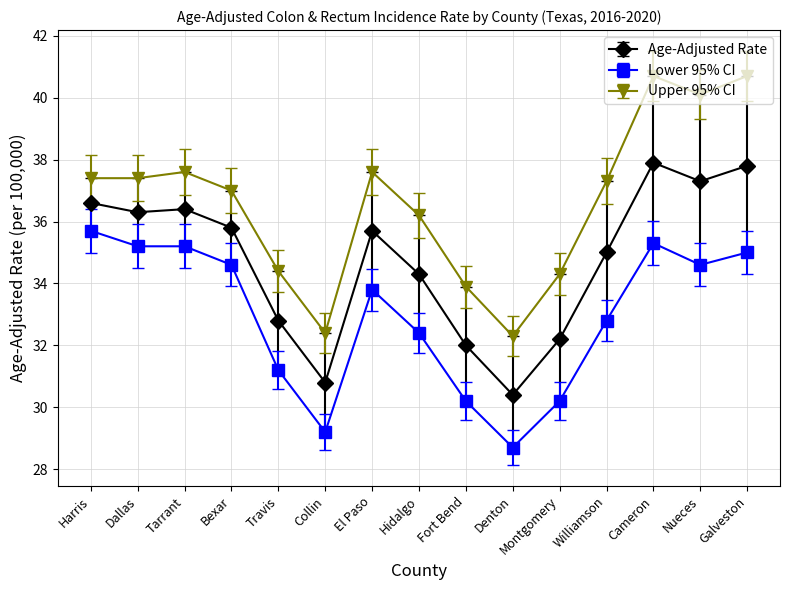

What is the difference between the Lower 95% CI values at Collin and Cameron?

6.1